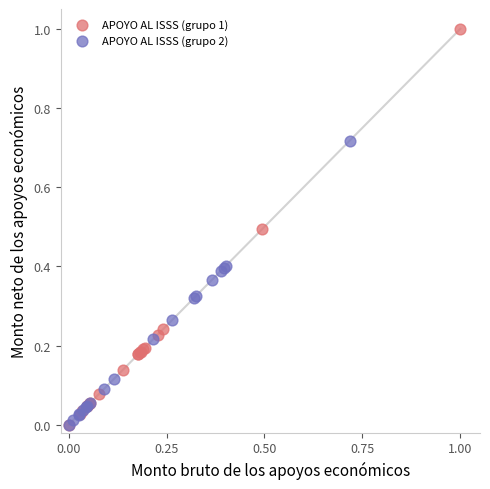

Which series has the largest Y range (max minus min)?

APOYO AL ISSS (grupo 1)